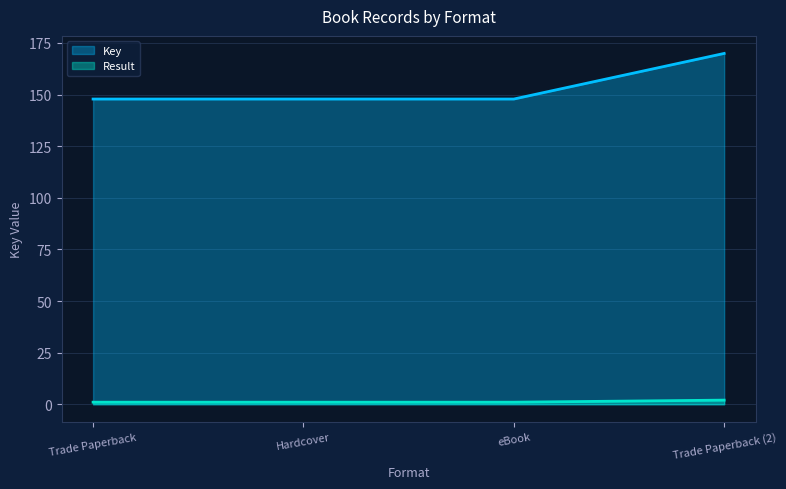

Rank the categories by Result value from lowest to highest.

Trade Paperback, Hardcover, eBook, Trade Paperback (2)